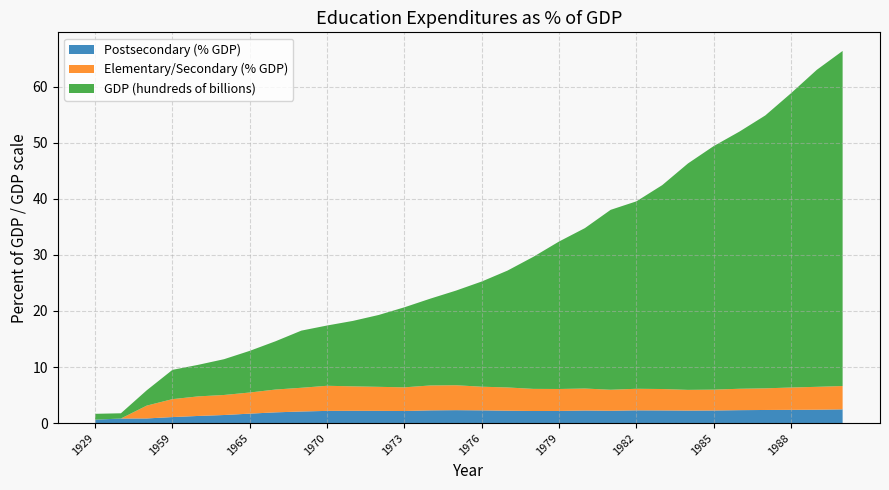

Reading right to left, list all the values displayed in this chart.

Postsecondary (% GDP): 1990=2.4	1989=2.4	1988=2.4	1987=2.3	1986=2.3	1985=2.2	1984=2.2	1983=2.3	1982=2.3	1981=2.2	1980=2.2	1979=2.2	1978=2.2	1977=2.2	1976=2.3	1975=2.3	1974=2.3	1973=2.1	1972=2.2	1971=2.2	1970=2.2	1969=2.1	1967=1.9	1965=1.7	1963=1.4	1961=1.3	1959=1.1	1949=0.8	1939=0.8	1929=0.6
Elementary/Secondary (% GDP): 1990=4.2	1989=4.1	1988=4.0	1987=3.9	1986=3.8	1985=3.7	1984=3.7	1983=3.8	1982=3.8	1981=3.8	1980=3.9	1979=3.9	1978=3.9	1977=4.1	1976=4.2	1975=4.4	1974=4.4	1973=4.2	1972=4.3	1971=4.4	1970=4.5	1969=4.2	1967=4.1	1965=3.8	1963=3.6	1961=3.5	1959=3.2	1949=2.3	1939=0.0	1929=0.0
GDP (hundreds of billions): 1990=59.8	1989=56.6	1988=52.5	1987=48.7	1986=45.9	1985=43.5	1984=40.4	1983=36.4	1982=33.5	1981=32.1	1980=28.6	1979=26.3	1978=23.6	1977=20.9	1976=18.8	1975=16.9	1974=15.5	1973=14.3	1972=12.8	1971=11.7	1970=10.8	1969=10.2	1967=8.6	1965=7.4	1963=6.4	1961=5.6	1959=5.2	1949=2.7	1939=0.9	1929=1.0